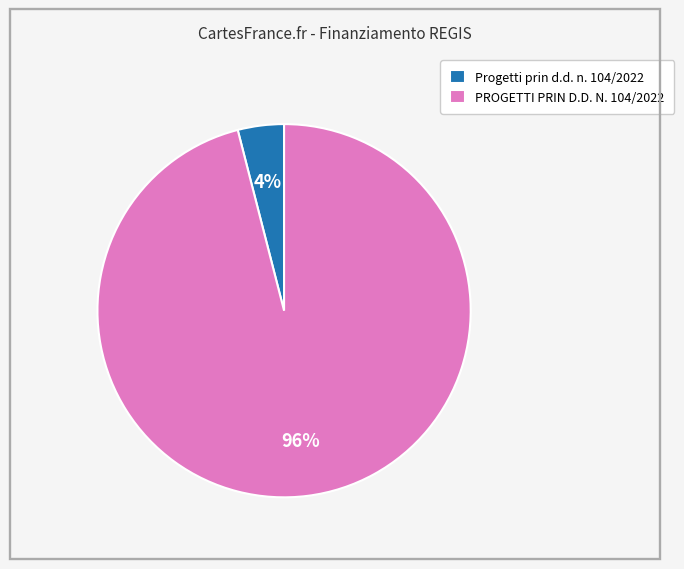

To the nearest percent, what is the combined percentage of PROGETTI PRIN D.D. N. 104/2022 and Progetti prin d.d. n. 104/2022?

100%